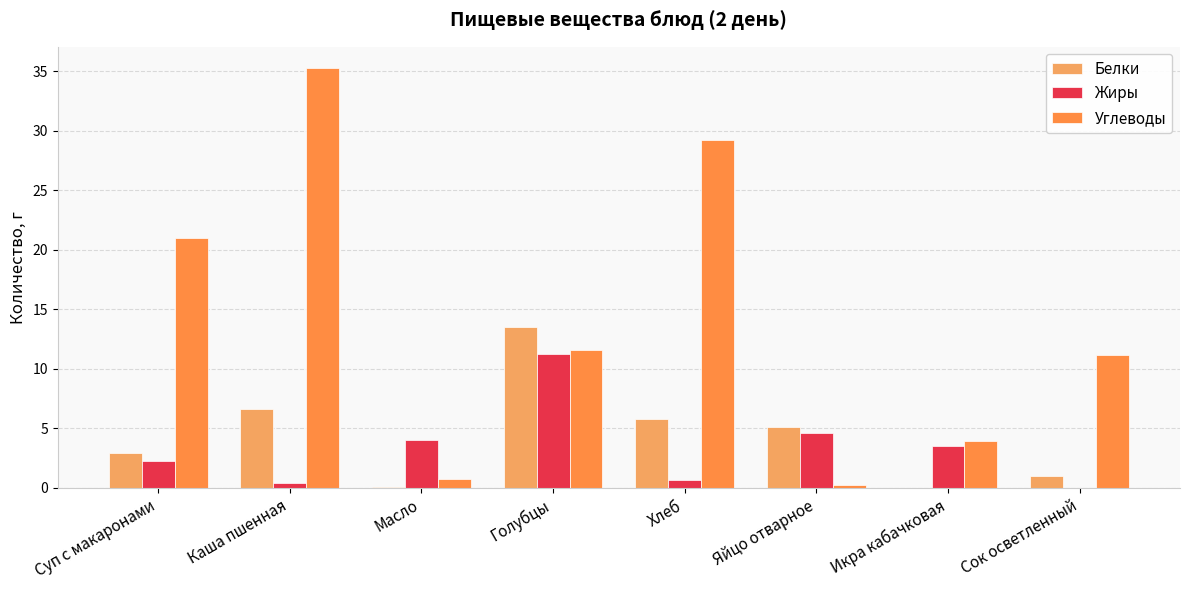

Which series has the largest total across all categories?

Углеводы